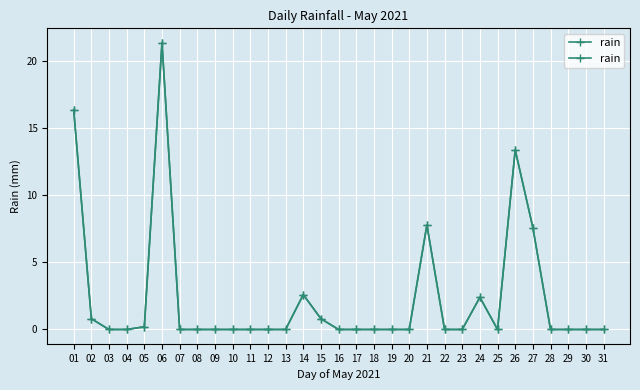

What is the change in value from 14 to 16?

-2.6